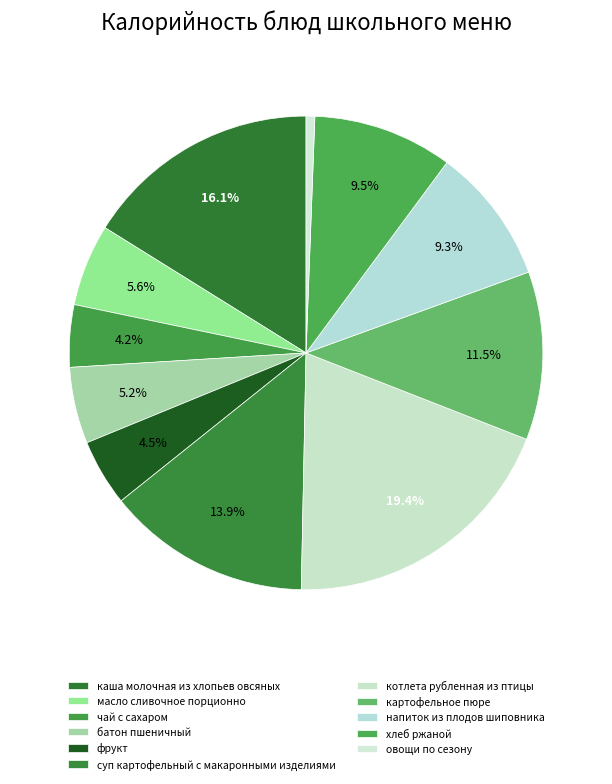

How many slices are in this pie chart?

11